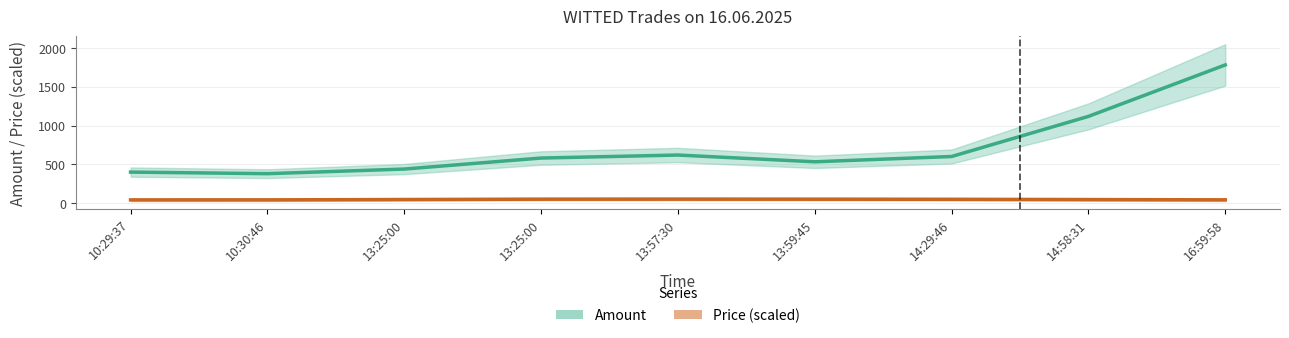

What is the spread (max minus min) of values at 10:30:46?

338.5